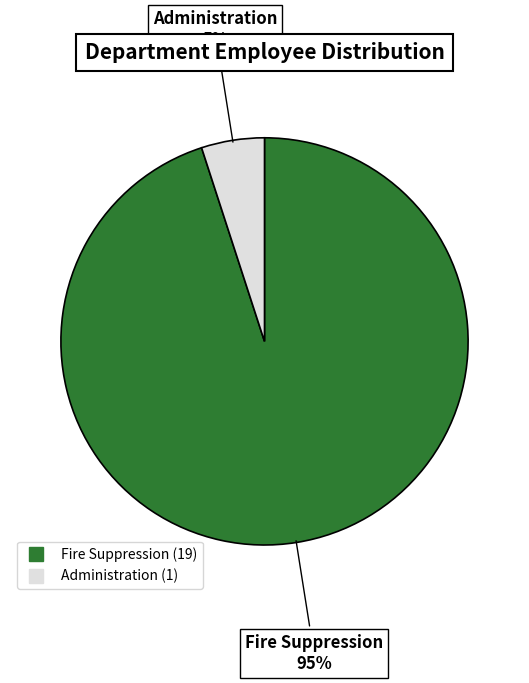

Which category accounts for the majority?

Fire Suppression